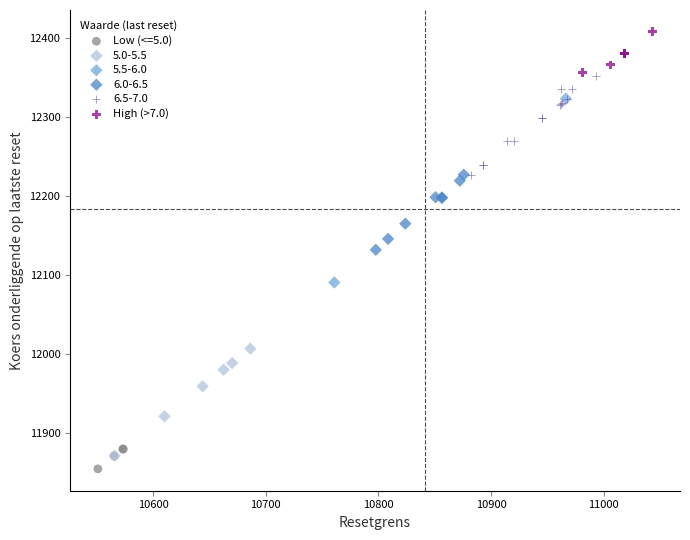

What are all the series names shown in the legend?

Low (<=5.0), 5.0-5.5, 5.5-6.0, 6.0-6.5, 6.5-7.0, High (>7.0)